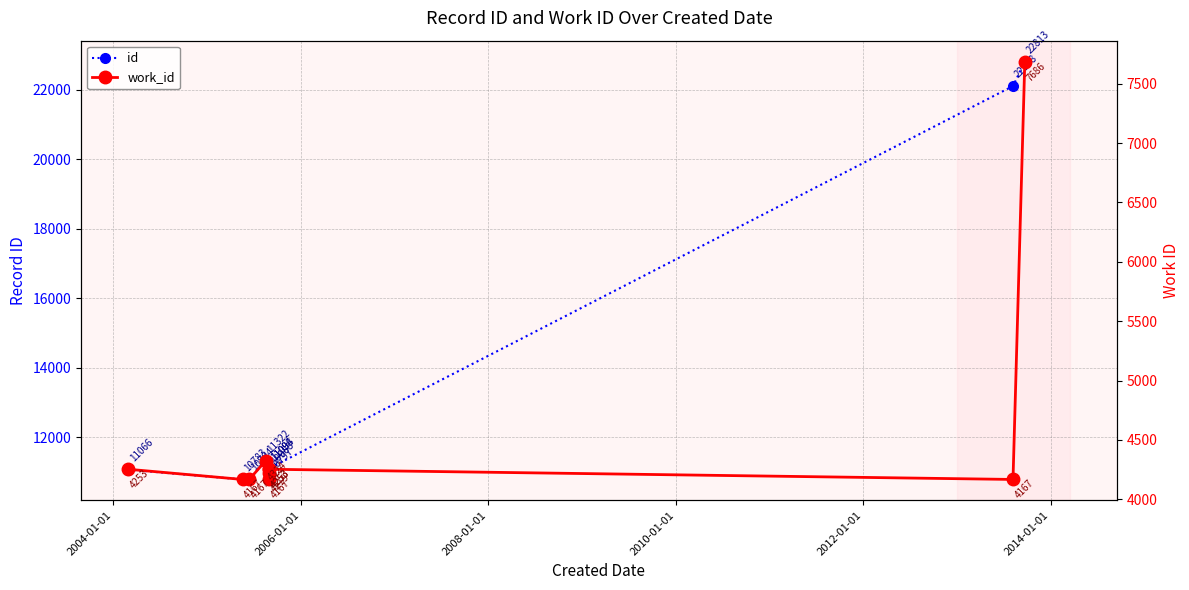

How many distinct data groups are displayed?

2